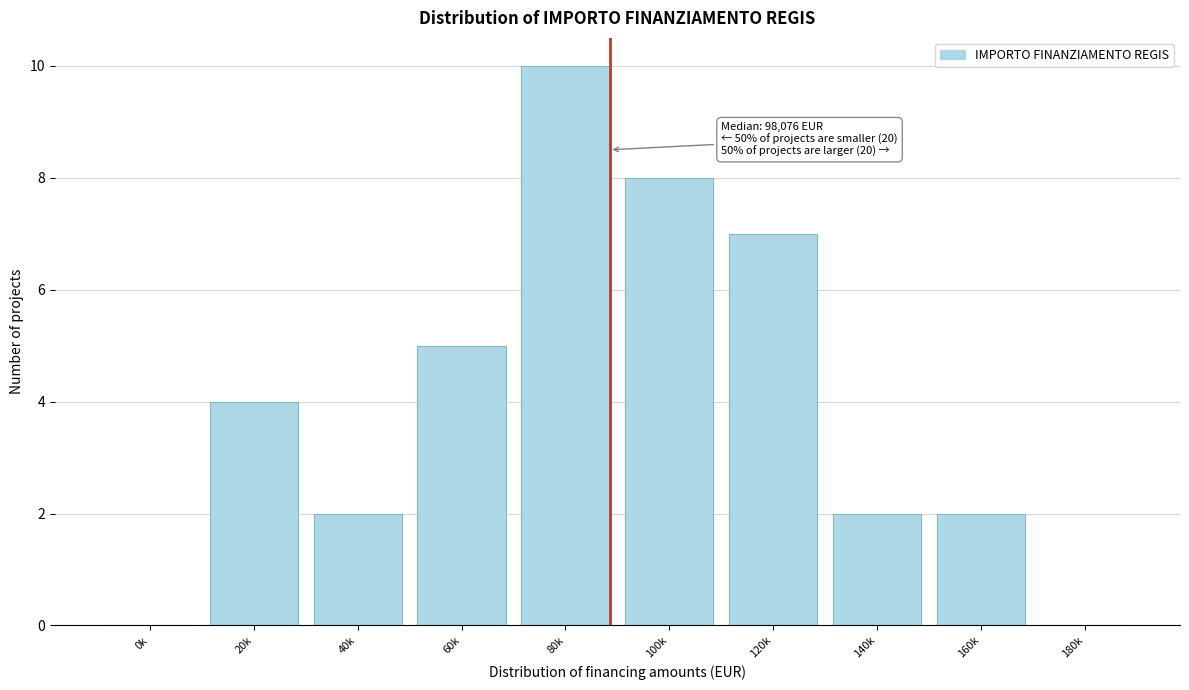

Reading right to left, what are all the values shown in this chart?

180k=0	160k=2	140k=2	120k=7	100k=8	80k=10	60k=5	40k=2	20k=4	0k=0